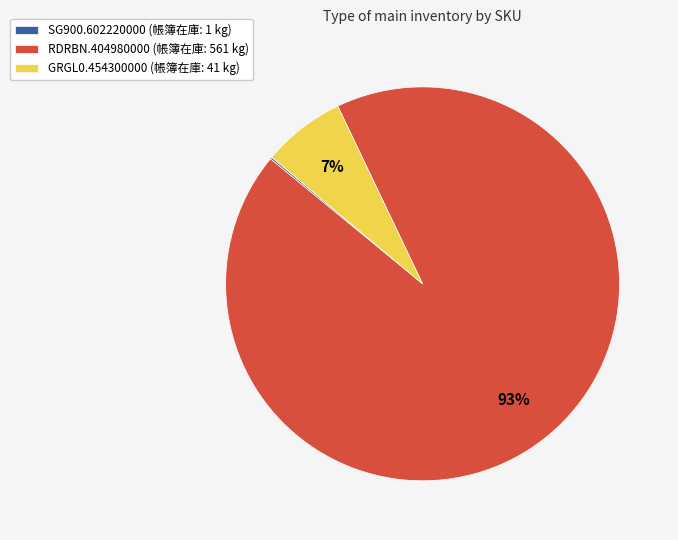

To the nearest percent, what is the average slice percentage?

33%